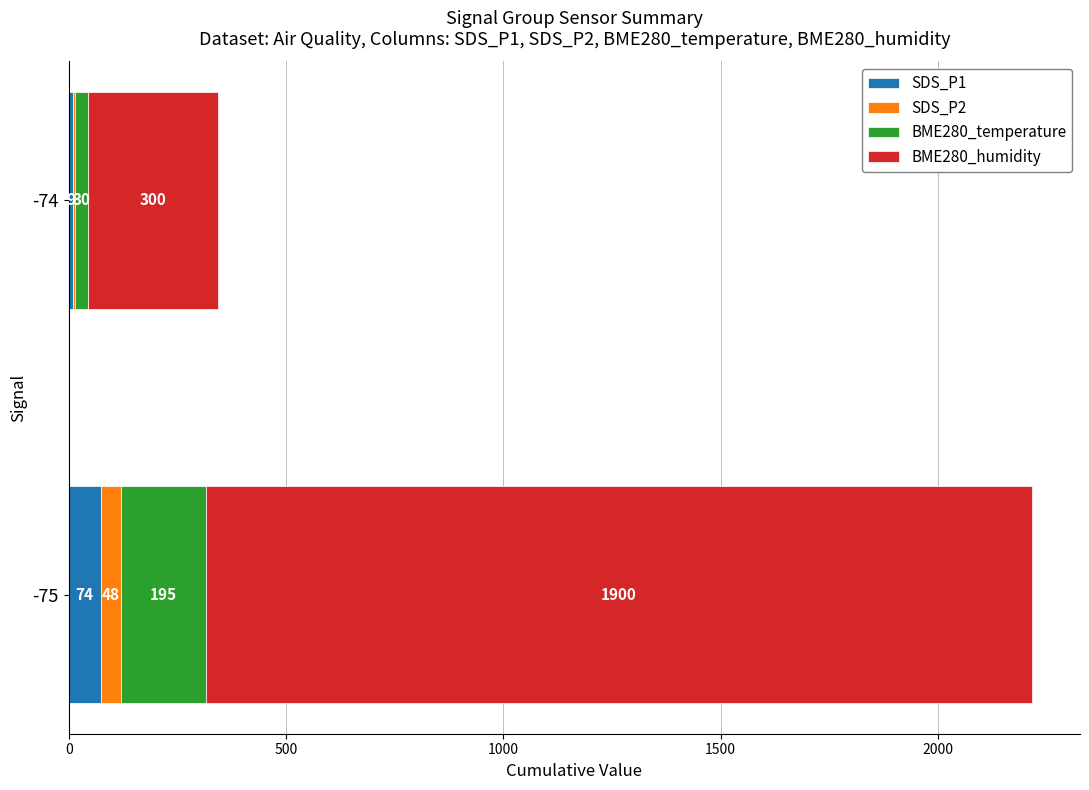

At which category is the sum across all series the highest?

-75